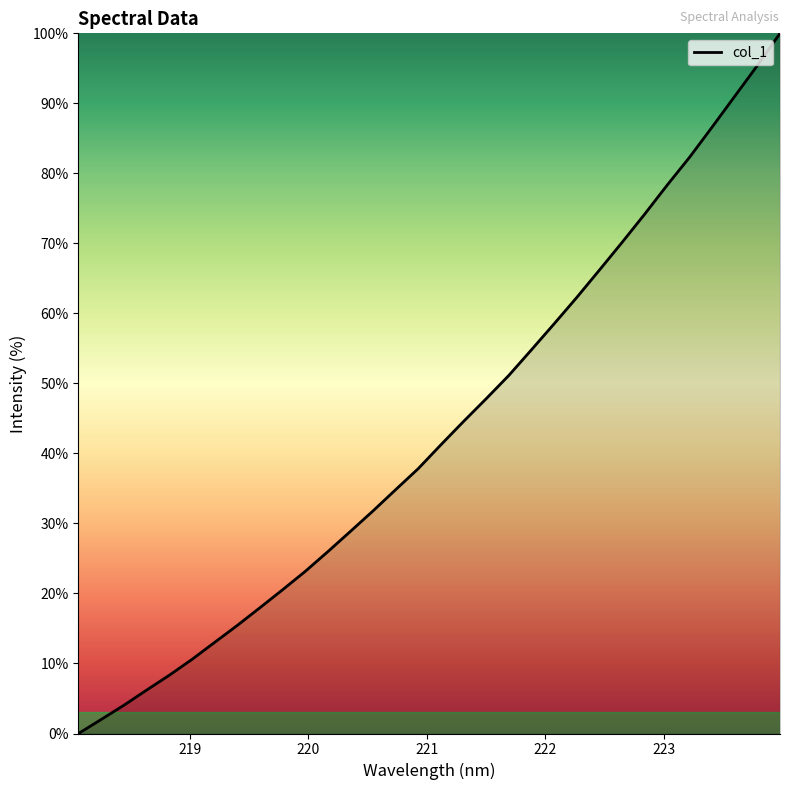

What is the average value?

43.3